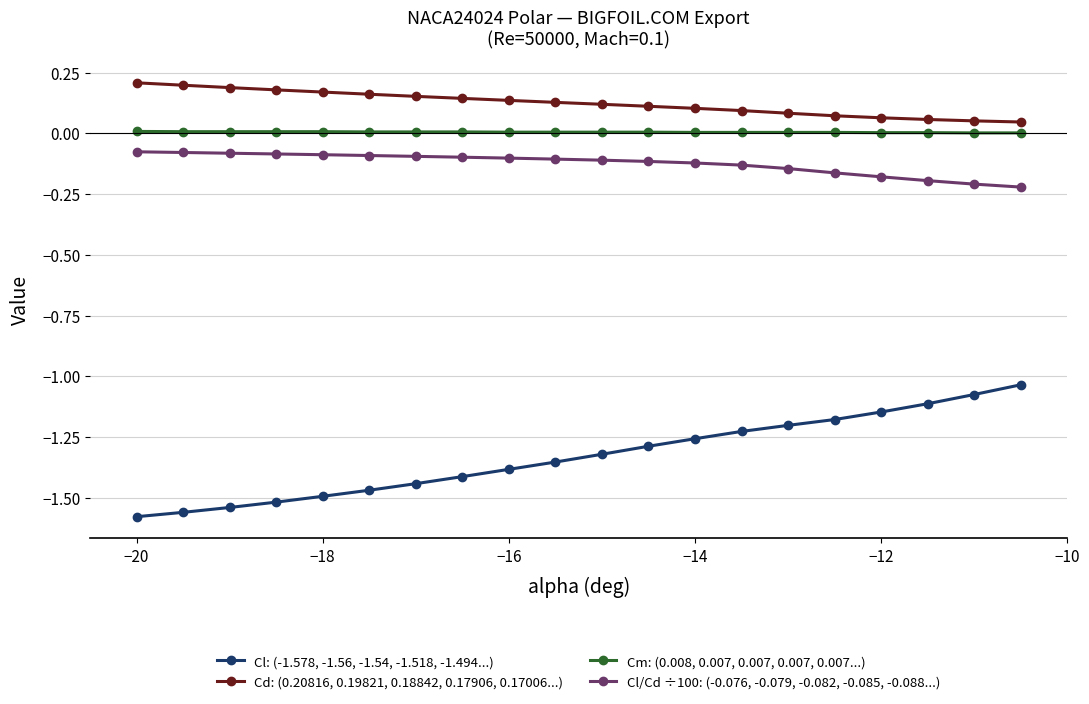

What is the sum of all Cl/Cd ÷100: (-0.076, -0.079, -0.082, -0.085, -0.088...) values?

-2.5